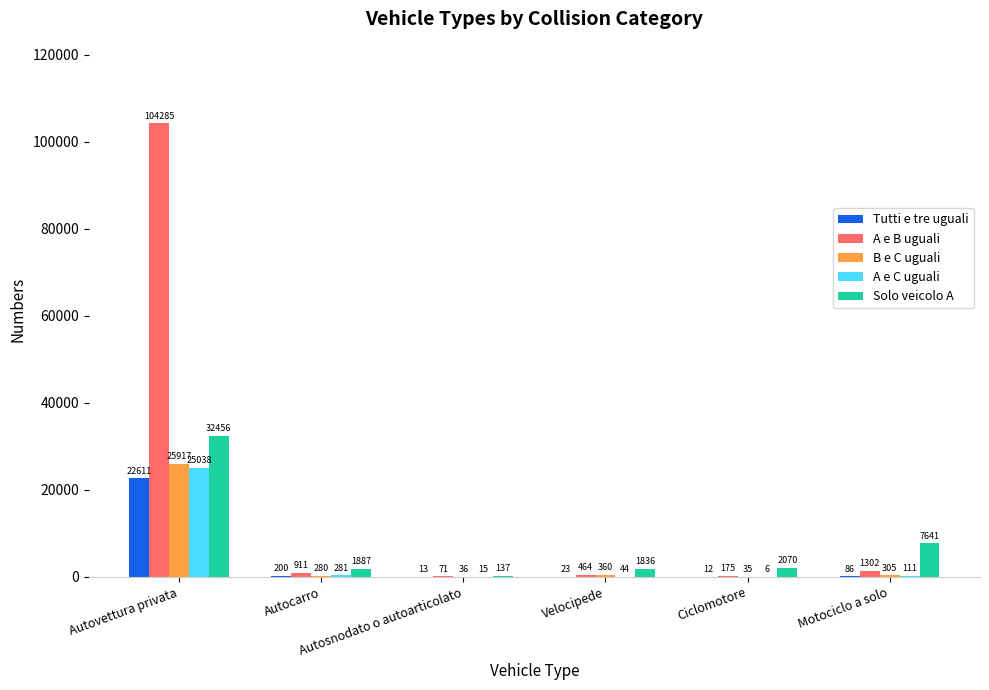

Which series has the largest total across all categories?

A e B uguali